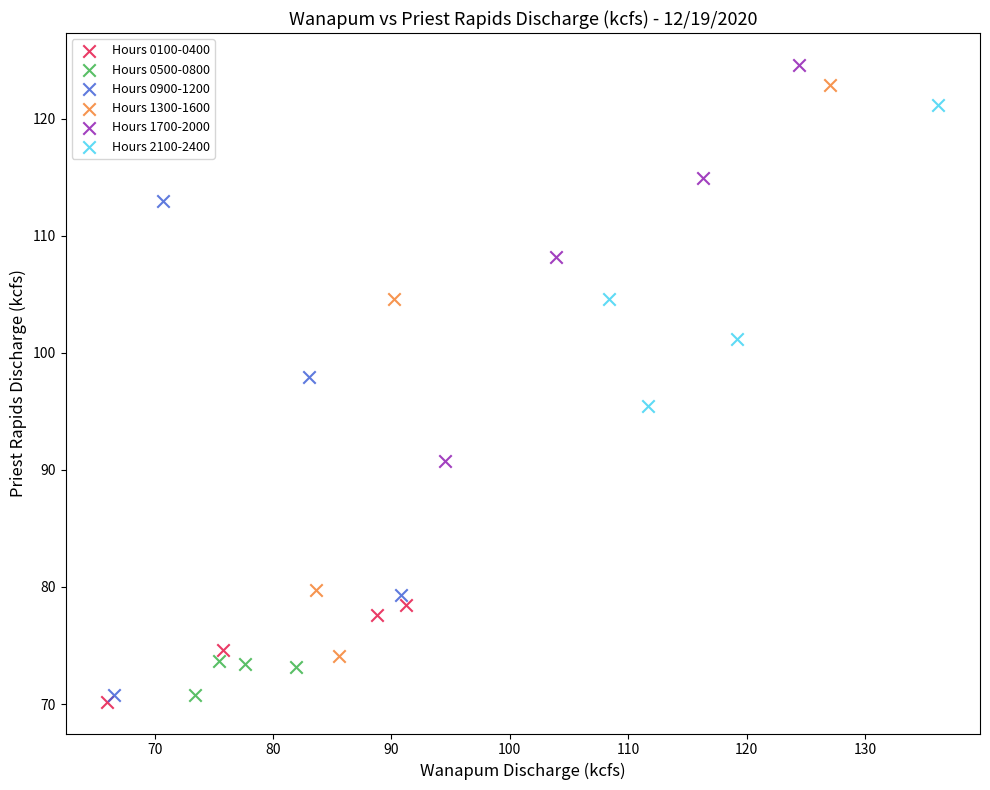

Which series contains the lowest Y value?

Hours 0100-0400